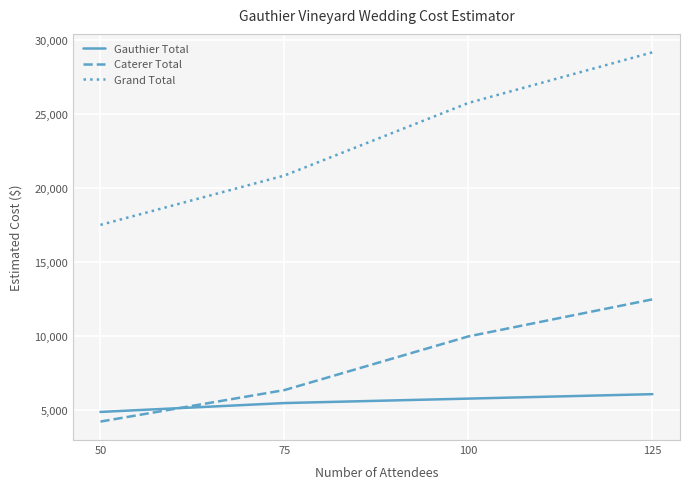

What is the difference between the Gauthier Total values at 100 and 75?

300